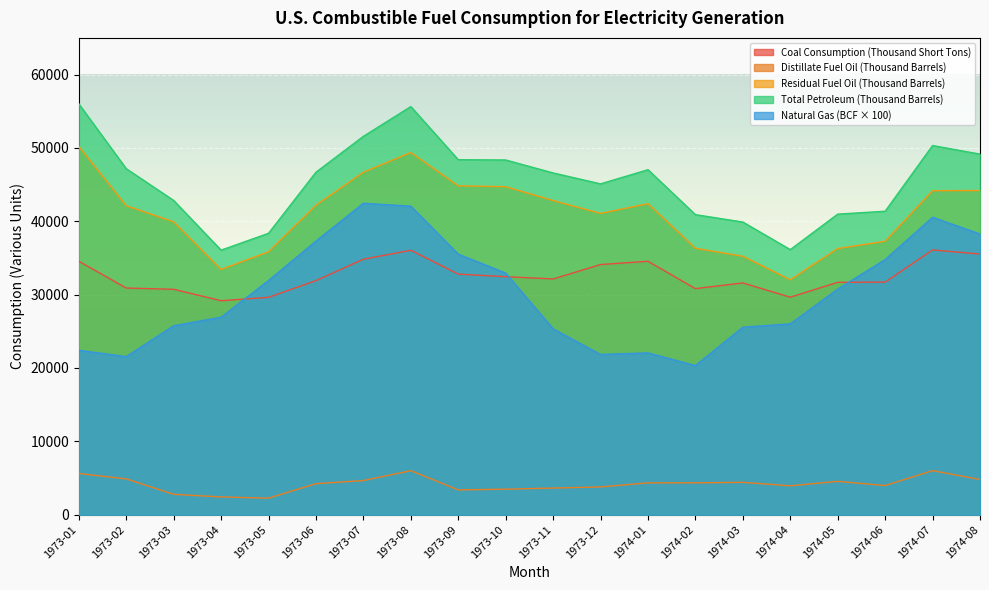

What is the difference between the Distillate Fuel Oil values at 1973-11 and 1973-01?

1981.3